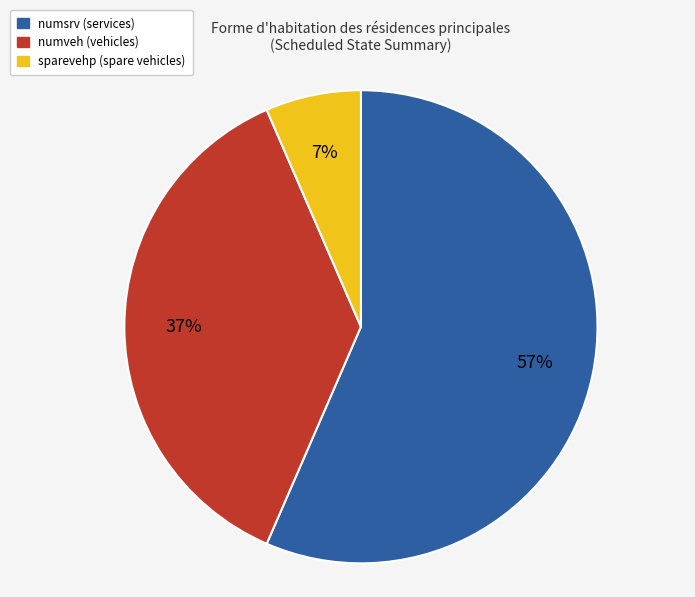

Does sparevehp represent more than half of the total?

No